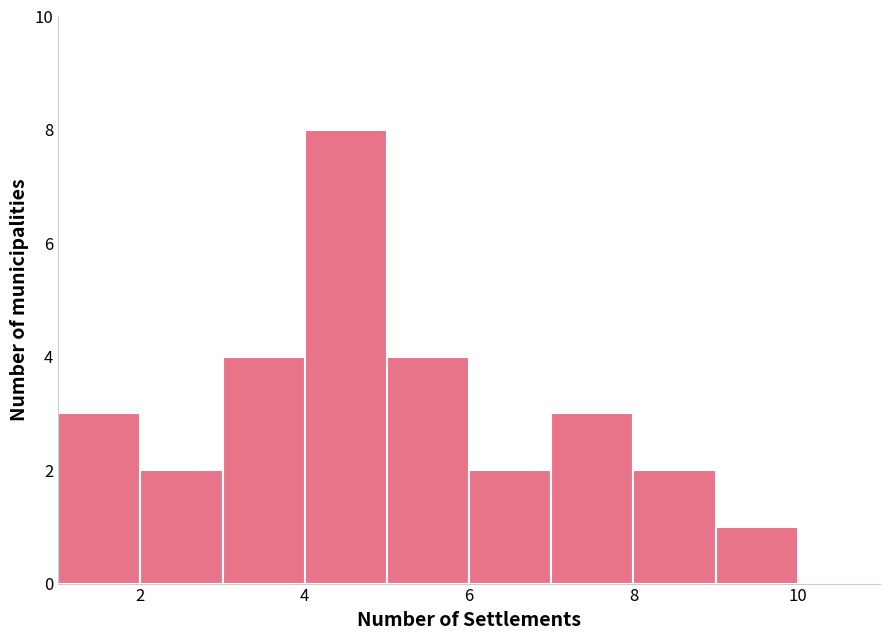

Reading left to right, list every bar in this chart as the range it spans on the x-axis followed by its height. The values are not printed on the chart, so give them approximately, as read against the axis.

1 to 2: 3
2 to 3: 2
3 to 4: 4
4 to 5: 8
5 to 6: 4
6 to 7: 2
7 to 8: 3
8 to 9: 2
9 to 10: 1
10 to 11: 0